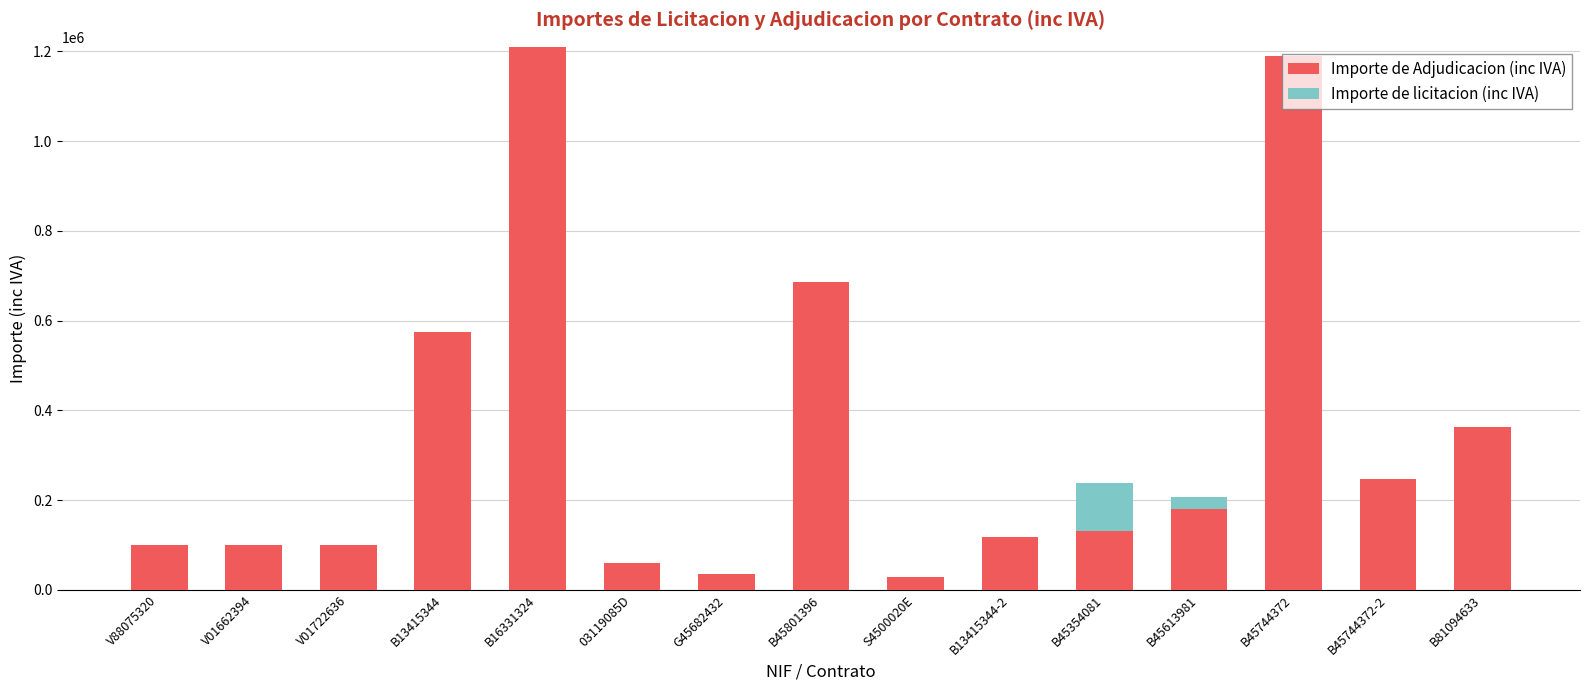

The Importe de Adjudicacion (inc IVA) series shows 247082.0 at B45744372-2. True or false?

True